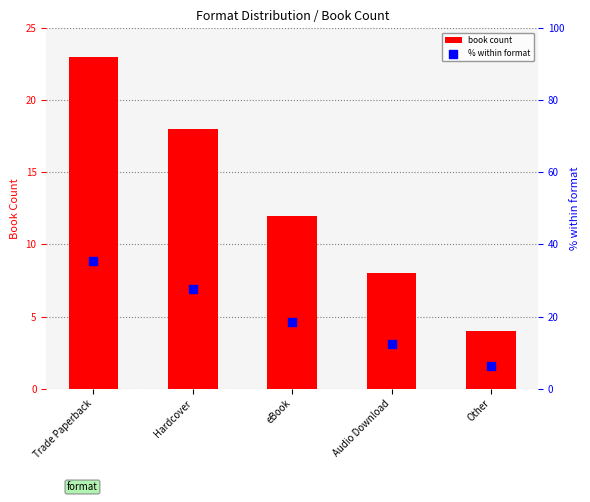

Which series has the largest total across all categories?

% within format